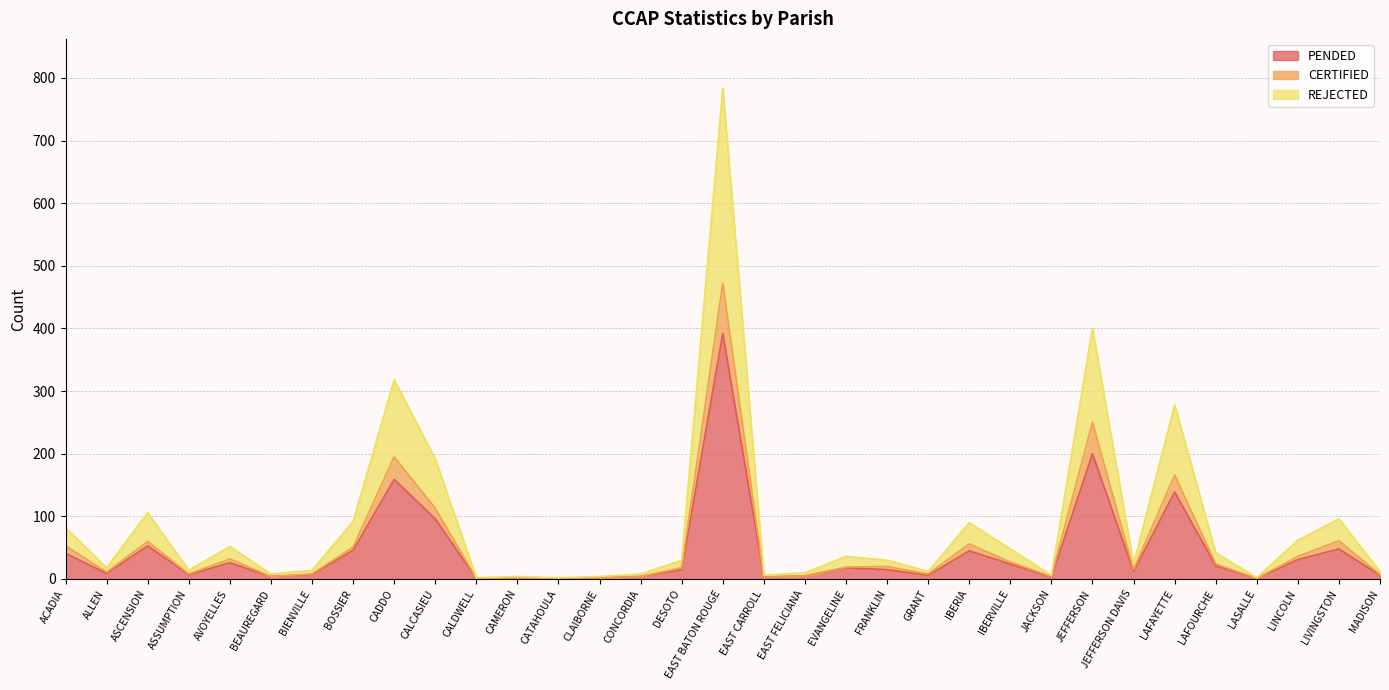

Reading right to left, list all the values displayed in this chart.

PENDED: MADISON=6	LIVINGSTON=48	LINCOLN=31	LASALLE=1	LAFOURCHE=21	LAFAYETTE=139	JEFFERSON DAVIS=12	JEFFERSON=200	JACKSON=3	IBERVILLE=24	IBERIA=45	GRANT=6	FRANKLIN=15	EVANGELINE=18	EAST FELICIANA=5	EAST CARROLL=3	EAST BATON ROUGE=392	DESOTO=15	CONCORDIA=4	CLAIBORNE=2	CATAHOULA=1	CAMERON=2	CALDWELL=1	CALCASIEU=96	CADDO=159	BOSSIER=46	BIENVILLE=7	BEAUREGARD=4	AVOYELLES=26	ASSUMPTION=7	ASCENSION=53	ALLEN=9	ACADIA=41
CERTIFIED: MADISON=7	LIVINGSTON=61	LINCOLN=36	LASALLE=1	LAFOURCHE=24	LAFAYETTE=166	JEFFERSON DAVIS=15	JEFFERSON=250	JACKSON=4	IBERVILLE=27	IBERIA=56	GRANT=8	FRANKLIN=20	EVANGELINE=19	EAST FELICIANA=5	EAST CARROLL=3	EAST BATON ROUGE=472	DESOTO=18	CONCORDIA=4	CLAIBORNE=2	CATAHOULA=1	CAMERON=2	CALDWELL=1	CALCASIEU=113	CADDO=195	BOSSIER=51	BIENVILLE=8	BEAUREGARD=4	AVOYELLES=32	ASSUMPTION=8	ASCENSION=60	ALLEN=11	ACADIA=53
REJECTED: MADISON=12	LIVINGSTON=96	LINCOLN=62	LASALLE=2	LAFOURCHE=42	LAFAYETTE=278	JEFFERSON DAVIS=24	JEFFERSON=400	JACKSON=6	IBERVILLE=48	IBERIA=90	GRANT=12	FRANKLIN=30	EVANGELINE=36	EAST FELICIANA=10	EAST CARROLL=6	EAST BATON ROUGE=784	DESOTO=30	CONCORDIA=8	CLAIBORNE=4	CATAHOULA=2	CAMERON=4	CALDWELL=2	CALCASIEU=192	CADDO=318	BOSSIER=92	BIENVILLE=14	BEAUREGARD=8	AVOYELLES=52	ASSUMPTION=14	ASCENSION=106	ALLEN=18	ACADIA=82